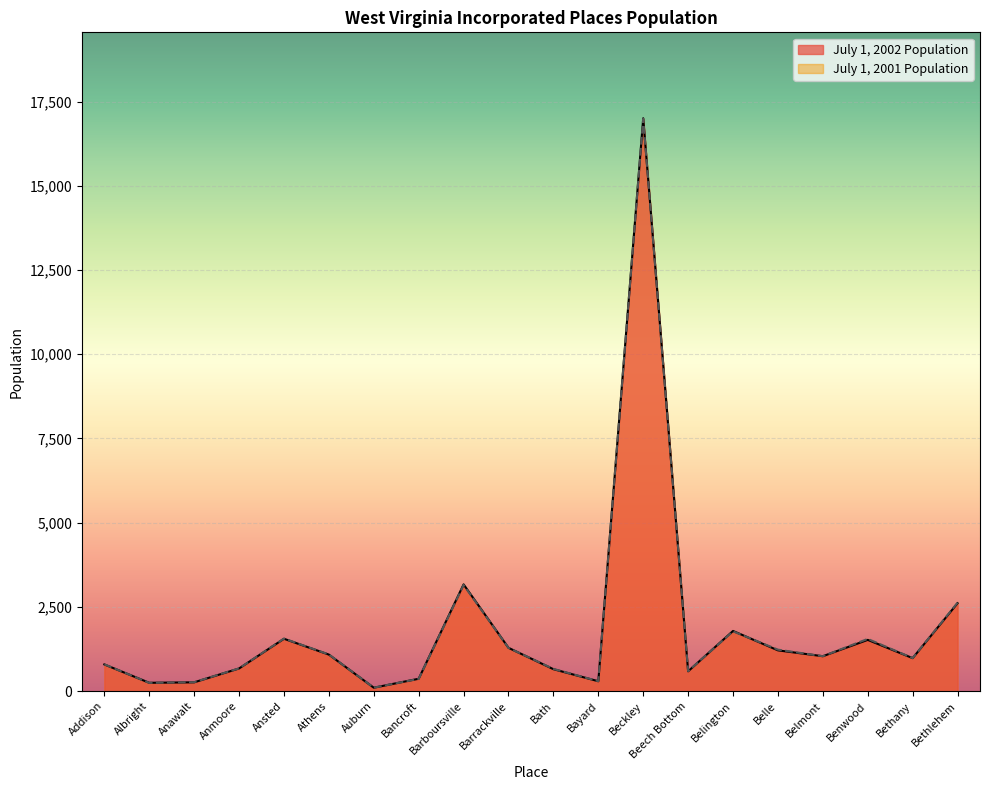

At which category is the sum across all series the highest?

Beckley